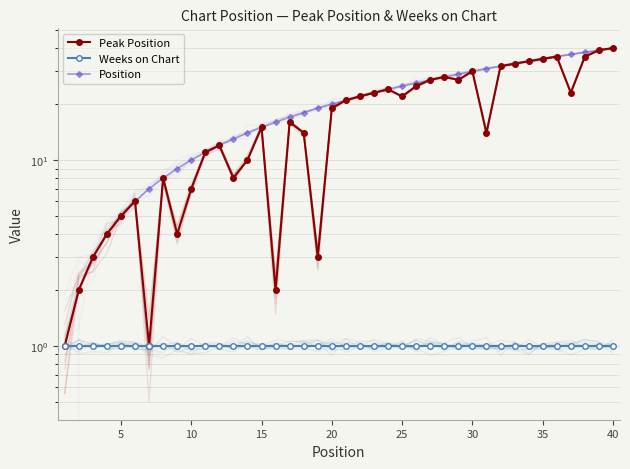

Which series changed the most between 19 and 31?

Peak Position